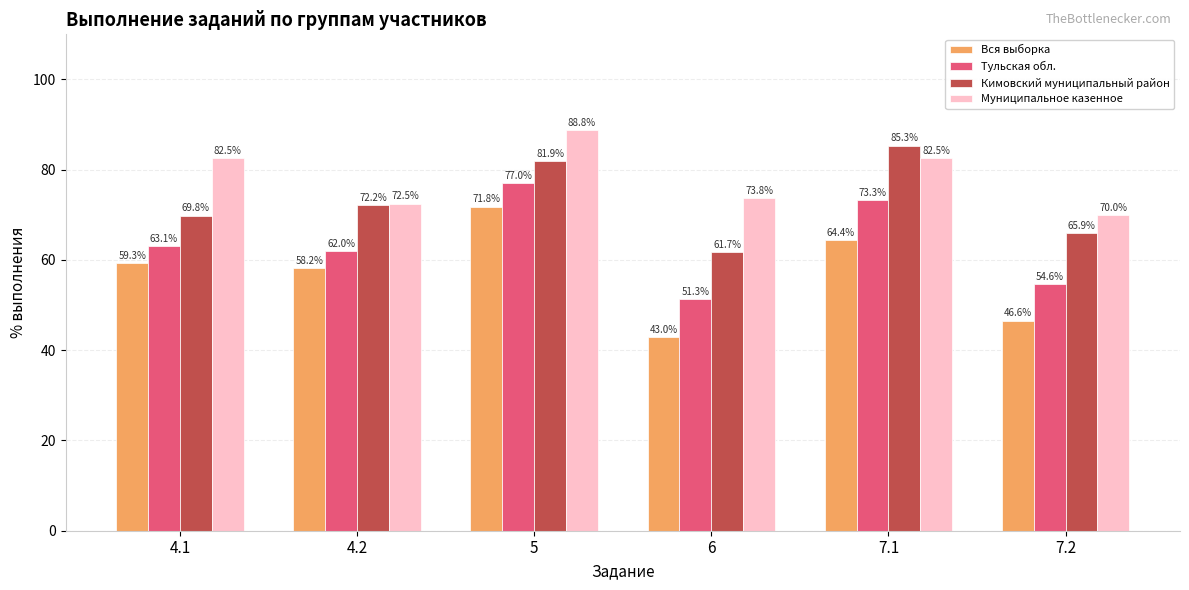

The value of Муниципальное казенное at 6 is 98.1. True or false?

False